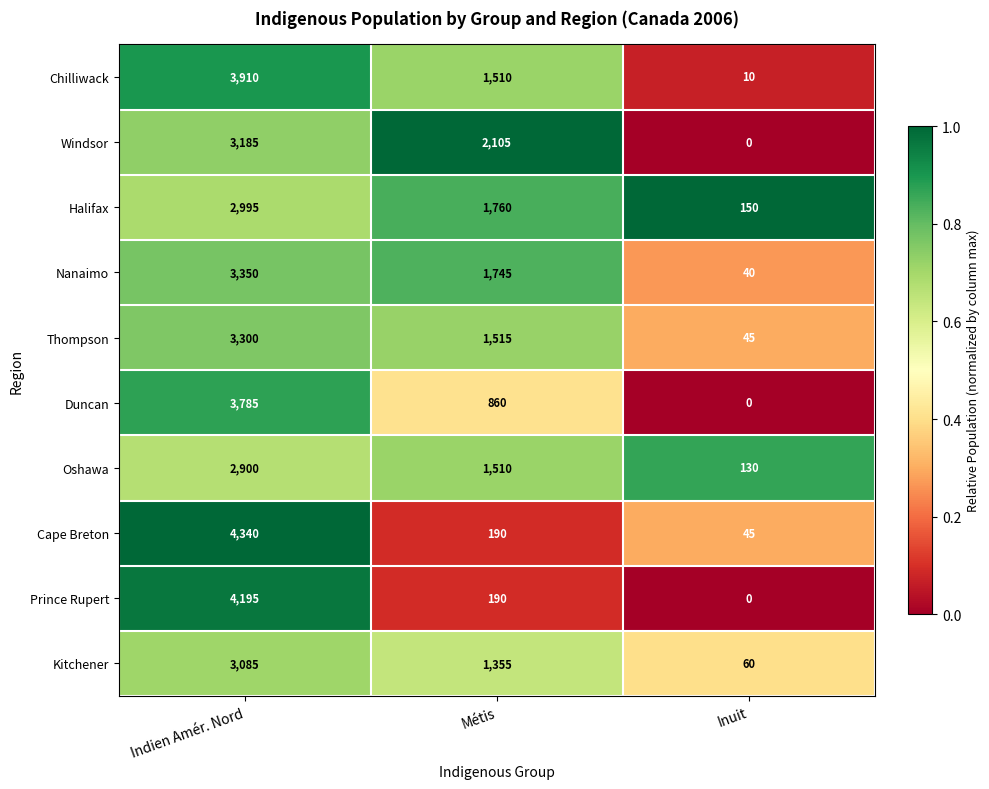

Rank the categories by Nanaimo value from lowest to highest.

Inuit, Métis, Indien Amér. Nord